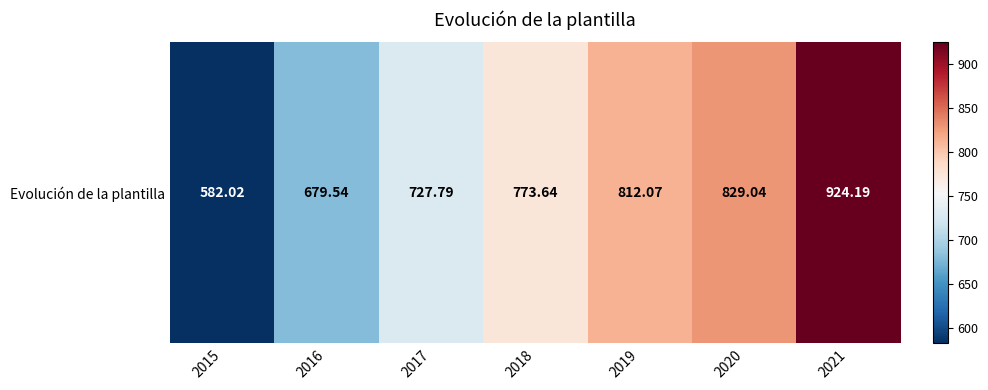

At which label is the value closest to 753?

2018